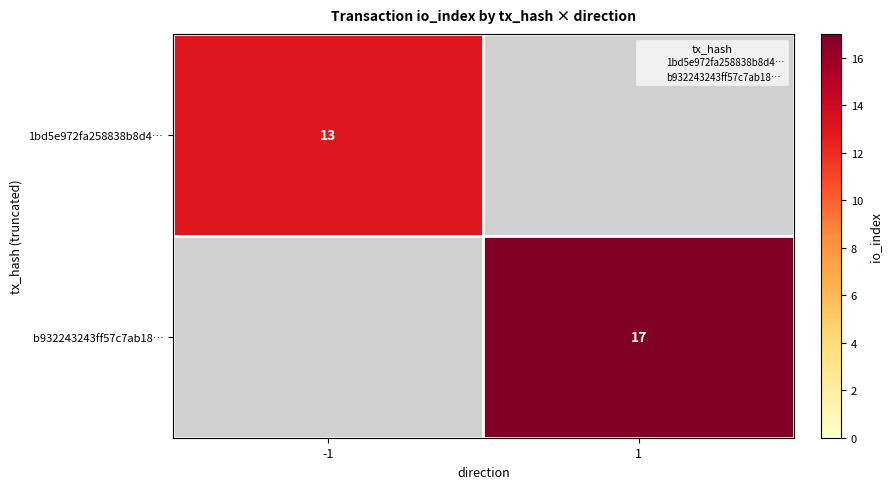

Which label corresponds to the largest value in the chart?

1